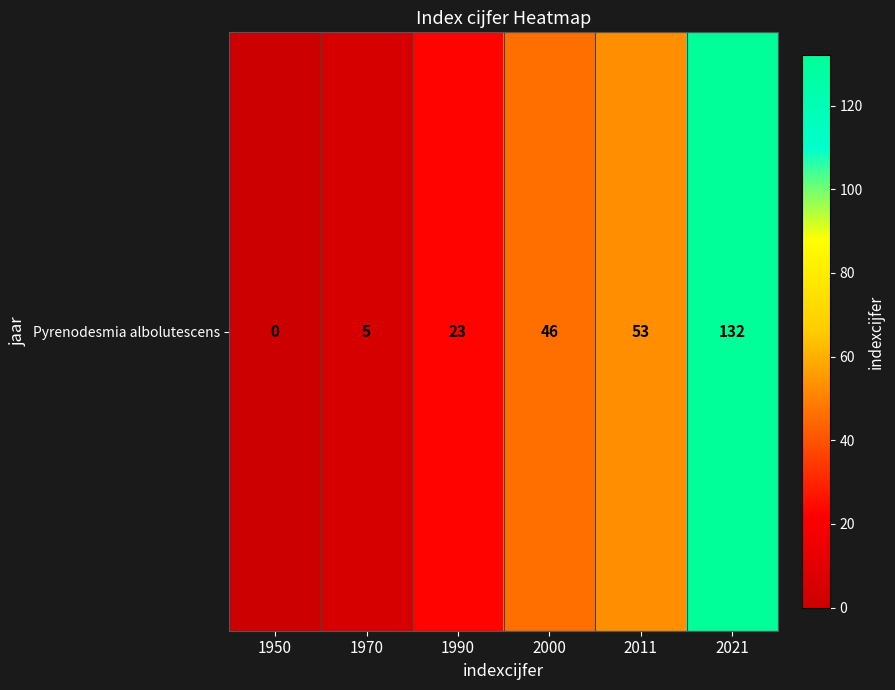

Reading right to left, transcribe all the data shown in this chart.

132	53	46	23	5	0